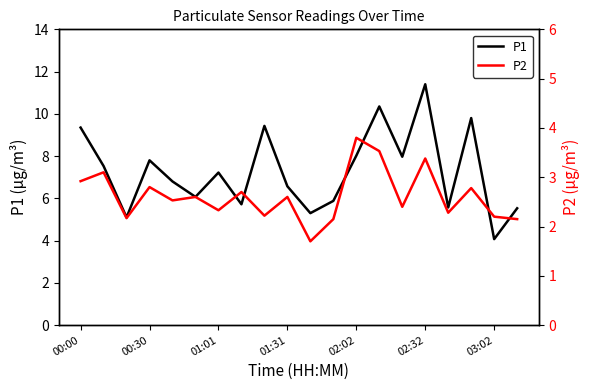

True or false: P2 and P1 cross at least once.

False